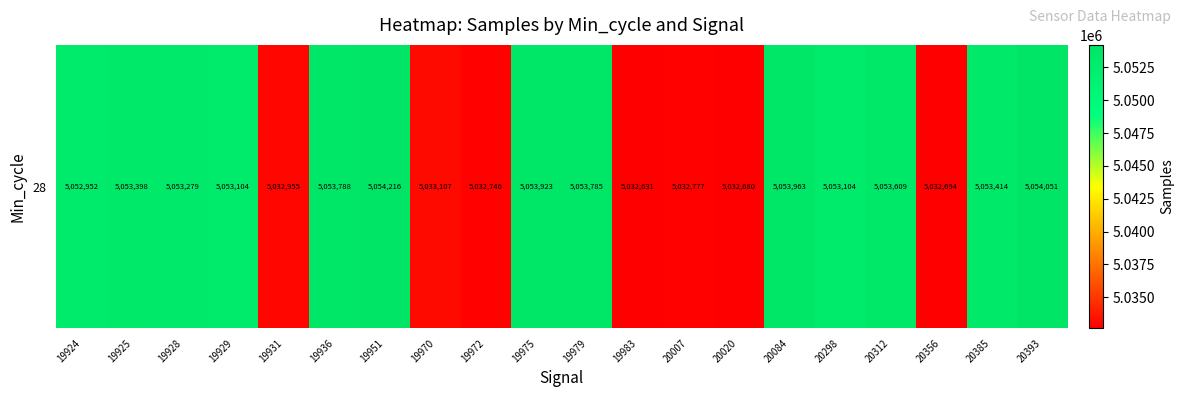

List the labels in order of value, smallest first.

19983, 20020, 20356, 19972, 20007, 19931, 19970, 19924, 19929, 20298, 19928, 19925, 20385, 20312, 19979, 19936, 19975, 20084, 20393, 19951